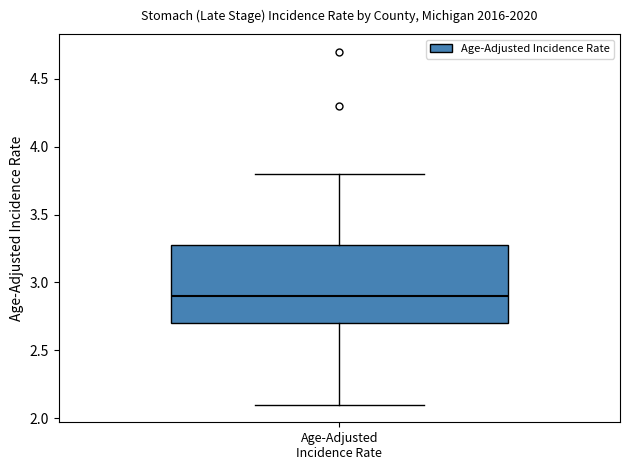

Where does the lower whisker of the box for Age-Adjusted Incidence Rate end on the y-axis? The values are not printed on the chart, so give them approximately, as read against the axis.

2.1